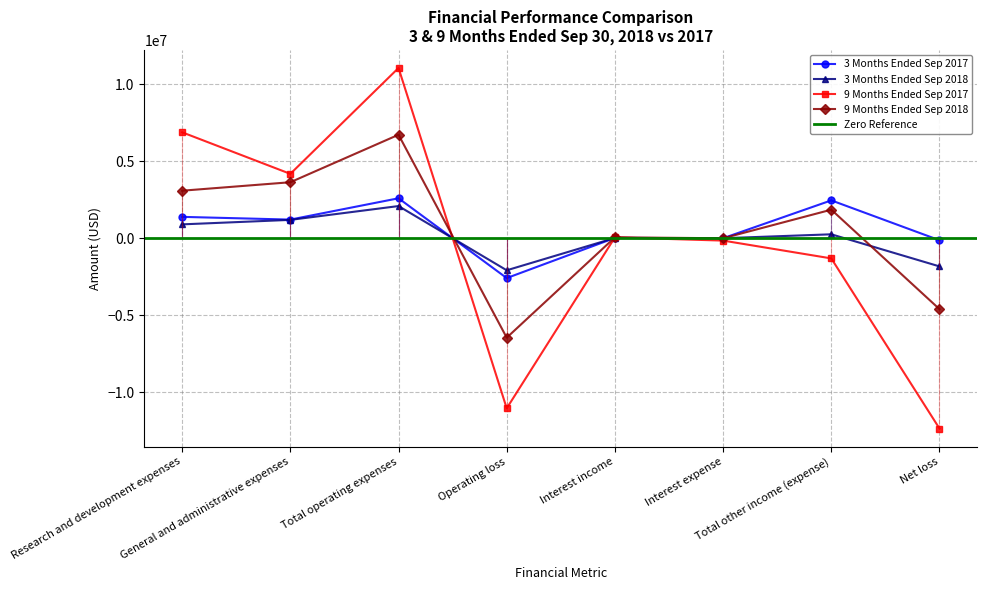

How many data points in 9 Months Ended Sep 2018 are less than 1850344?

4